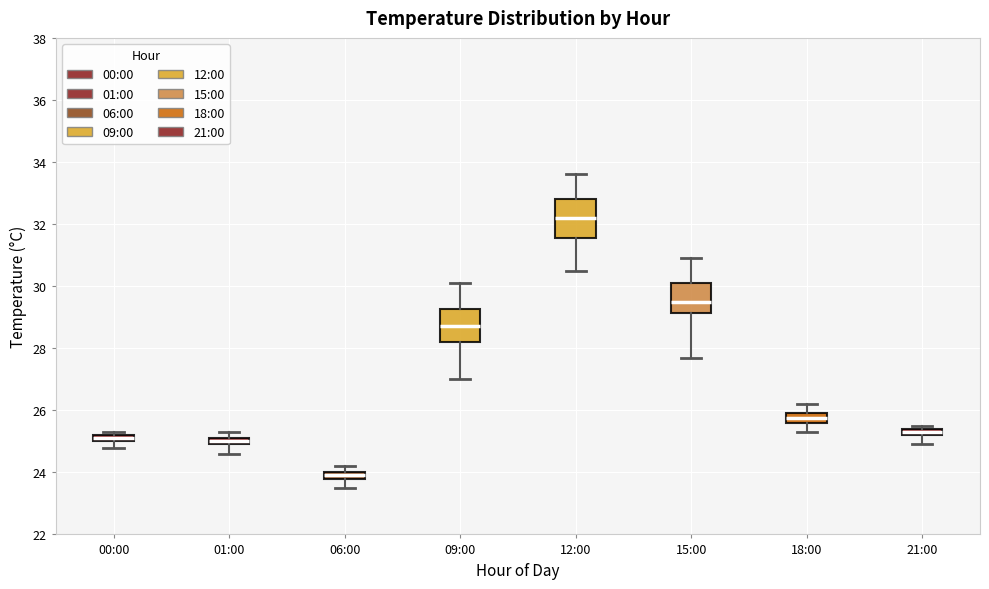

Which box's median line is the highest?

12:00